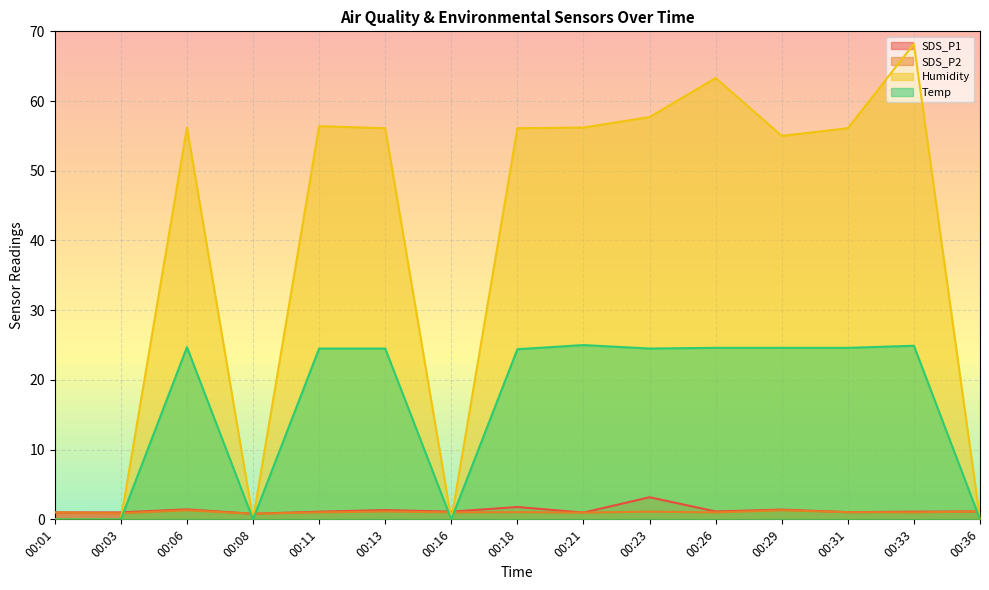

What is the lowest value of the SDS_P2 series?

0.8